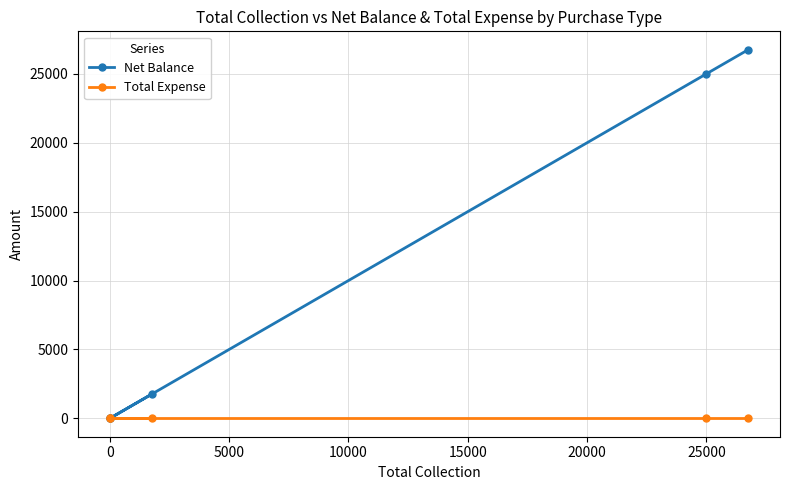

Rank the series at 15000 from lowest to highest value.

Total Expense, Net Balance